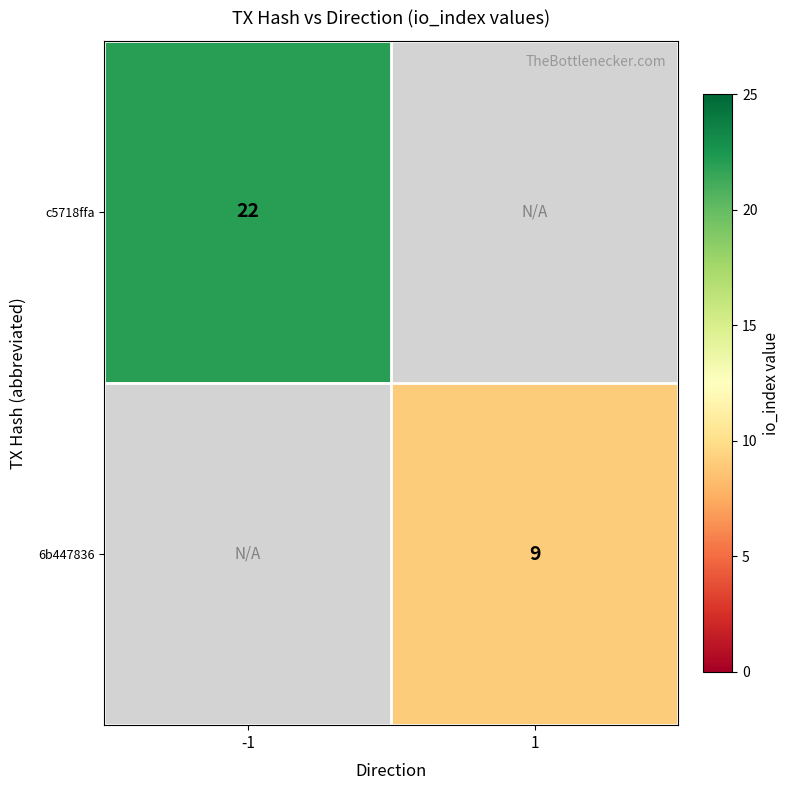

True or false: 6b447836 has a value of 9 at 1.

True